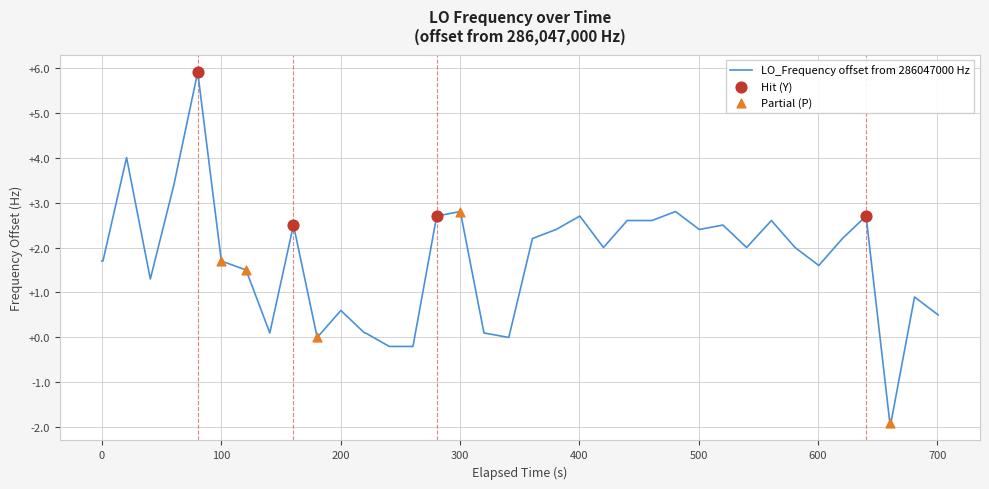

What is the maximum value shown in the chart?

5.9